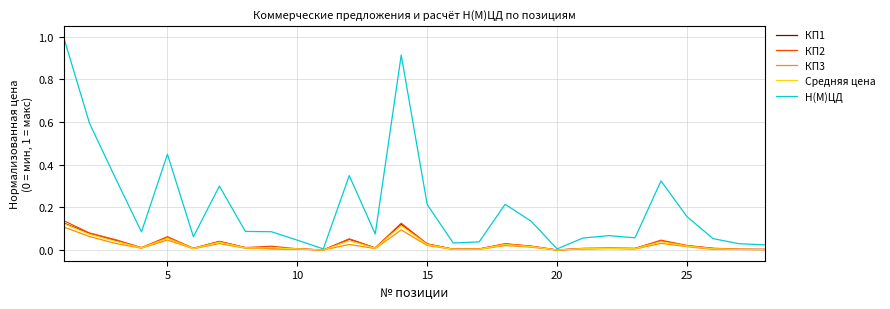

Which series has the widest spread of values?

Н(М)ЦД